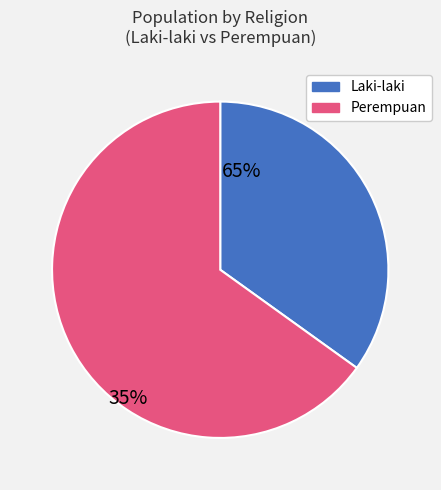

Is there a majority slice in this chart?

Yes